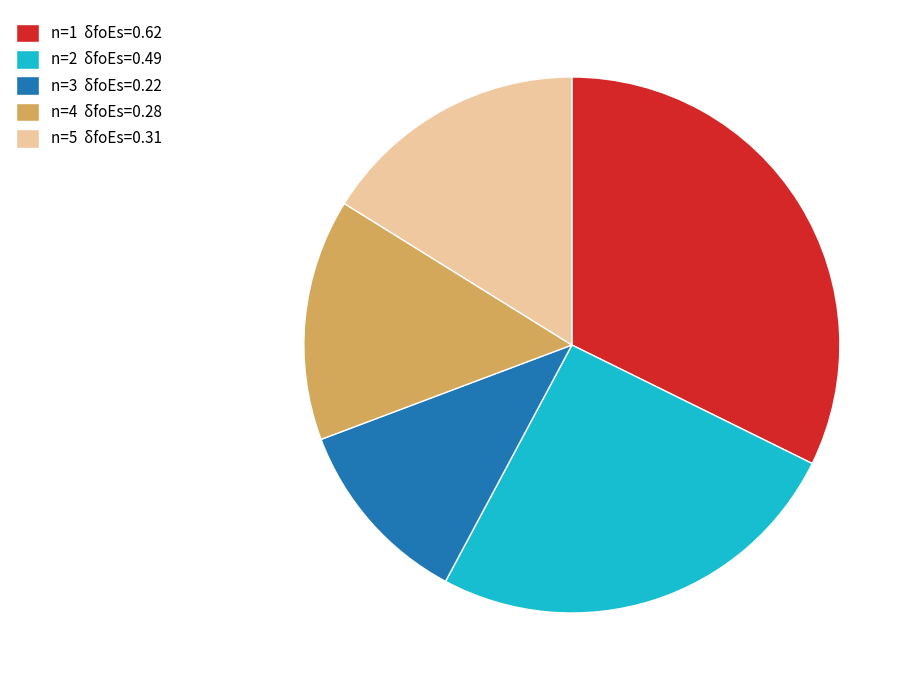

The n=4 δfoEs=0.28 slice represents 23% of the pie. True or false?

False